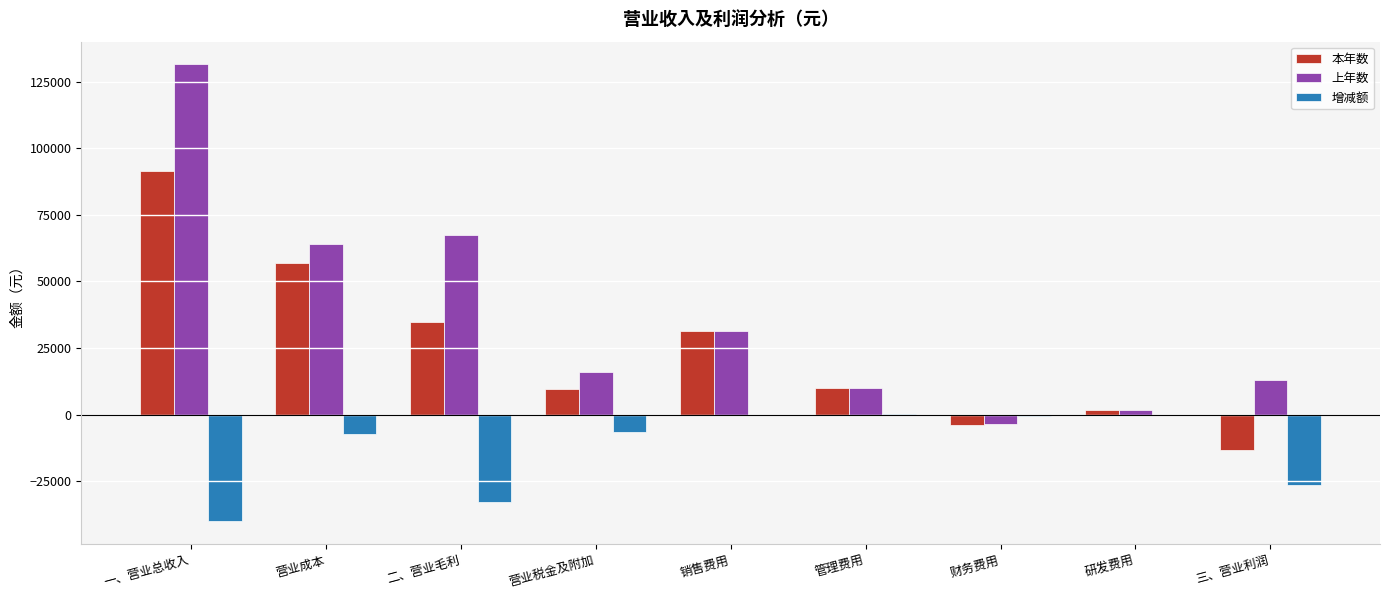

What is the difference between the 增减额 values at 财务费用 and 营业税金及附加?

6166.1